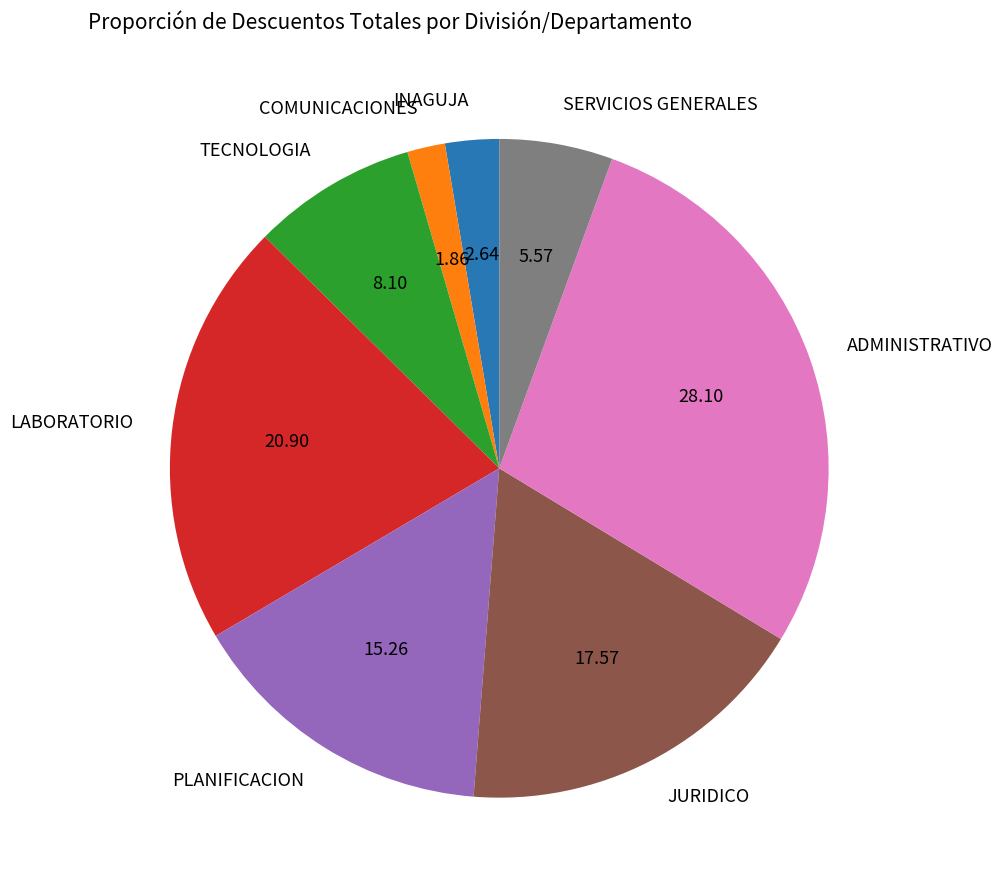

Combined, do ADMINISTRATIVO and LABORATORIO account for over 50%?

No